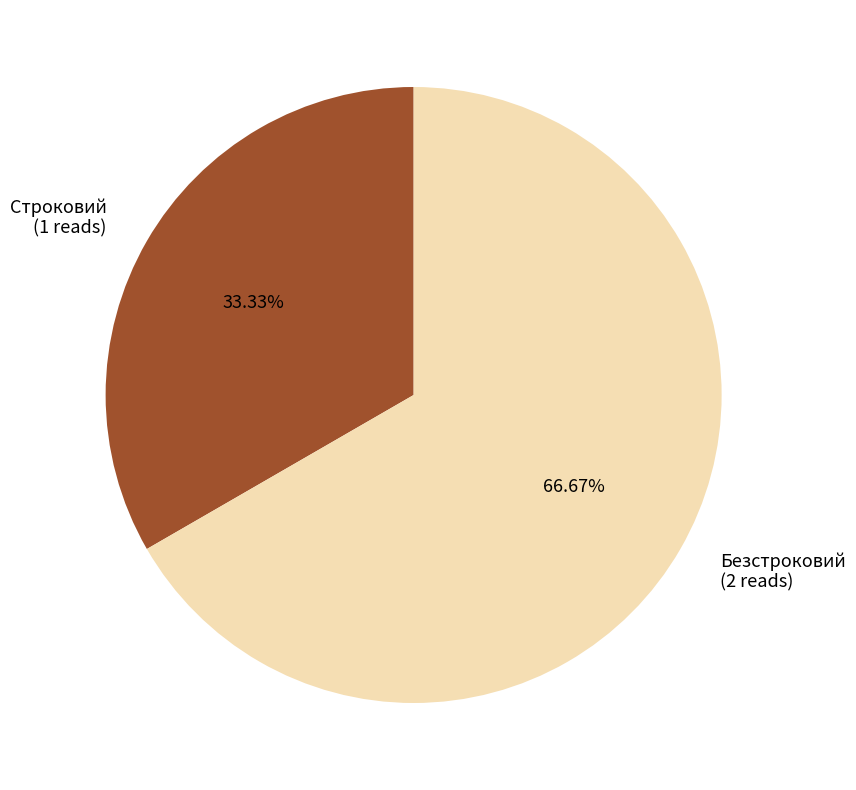

Count the number of slices in the pie.

2